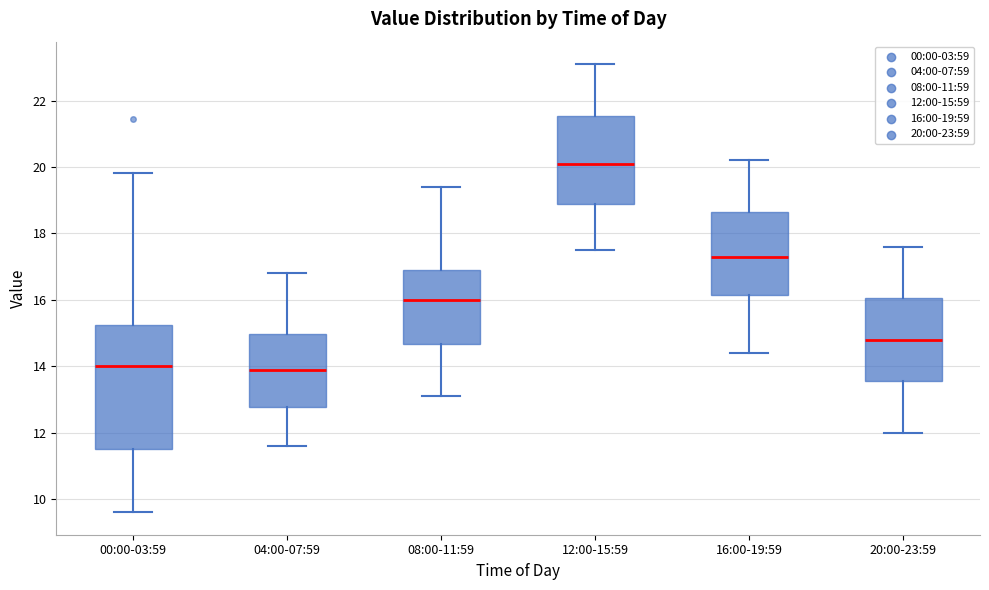

Which box is the tallest, from its lower edge to its upper edge?

00:00-03:59